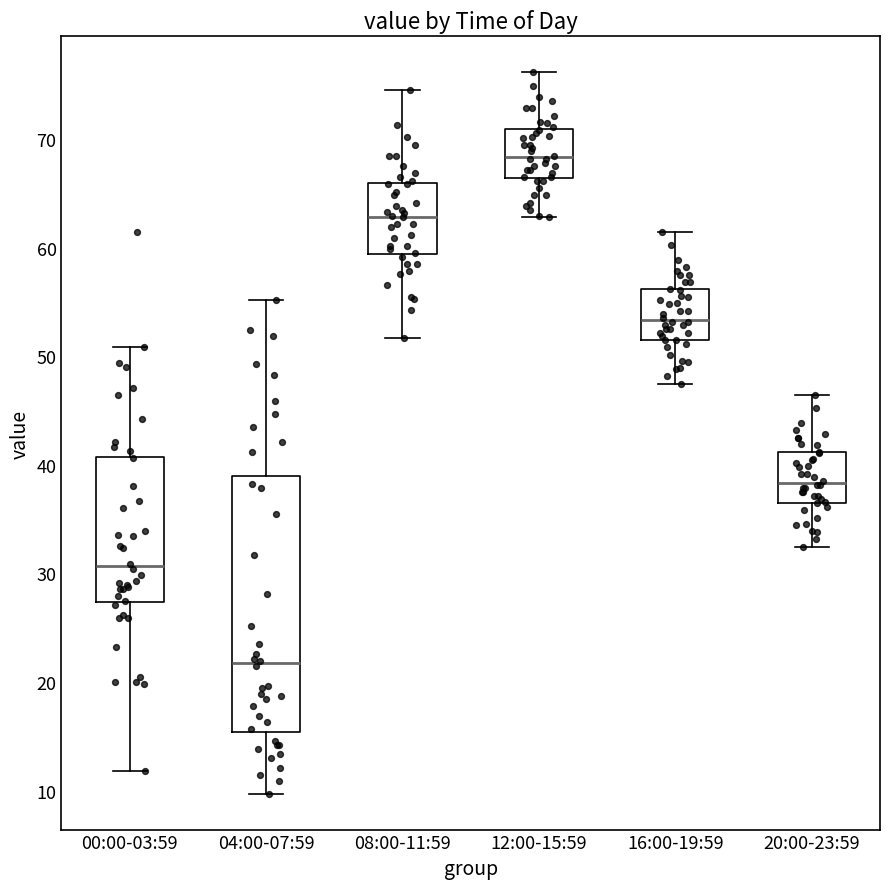

Which box is the tallest, from its lower edge to its upper edge?

04:00-07:59